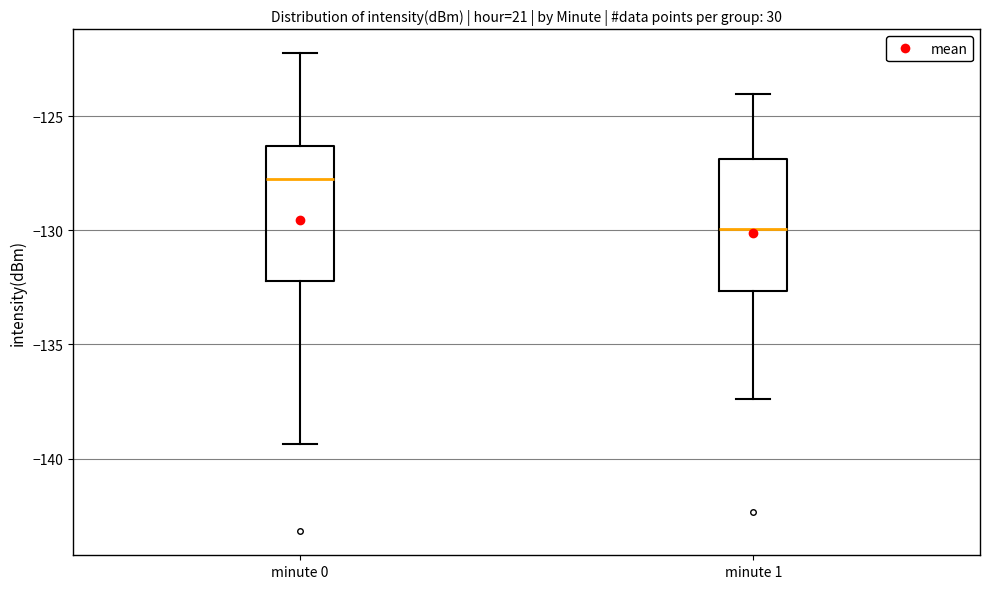

Where is the upper edge of the box for minute 0 on the y-axis? The values are not printed on the chart, so give them approximately, as read against the axis.

-126.5